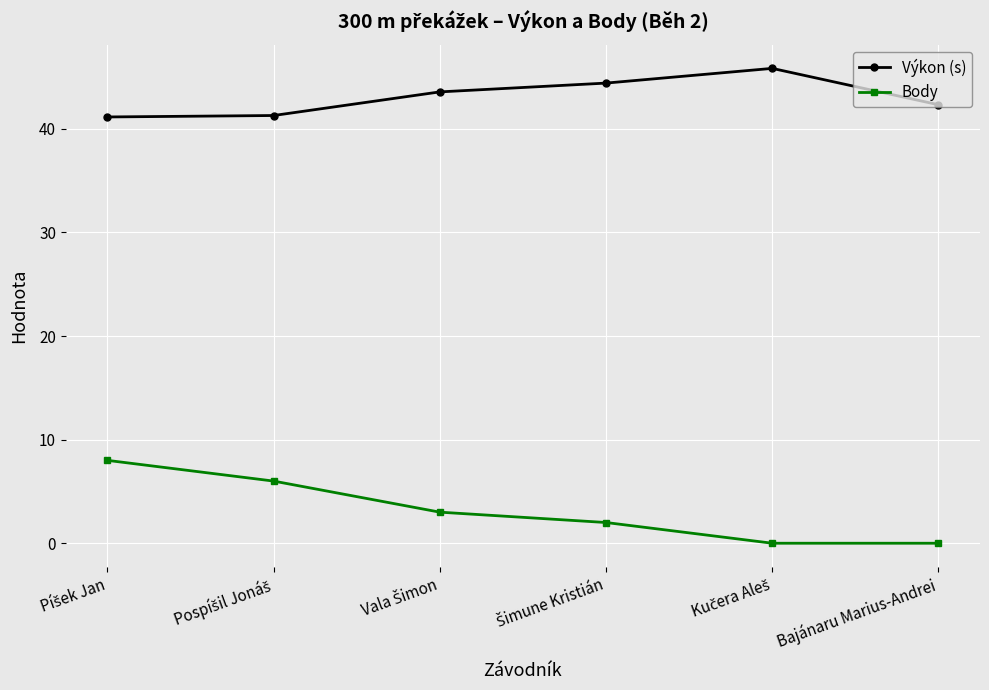

Which series has the largest total across all categories?

Výkon (s)